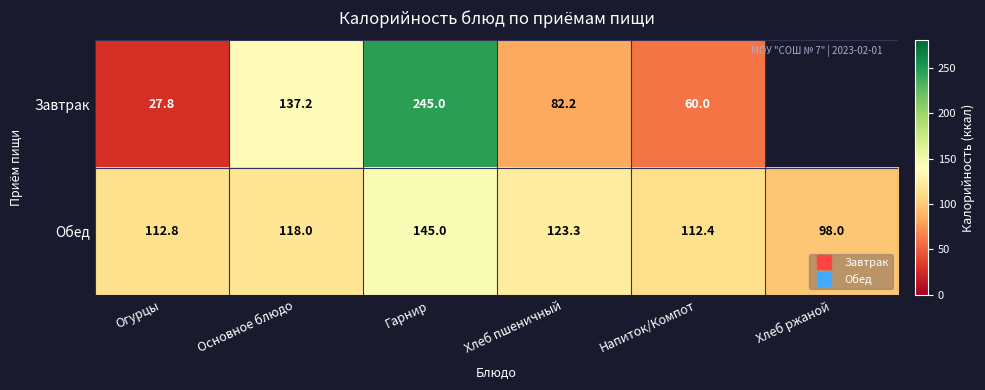

Which series changed the most between Основное блюдо and Напиток/Компот?

Завтрак